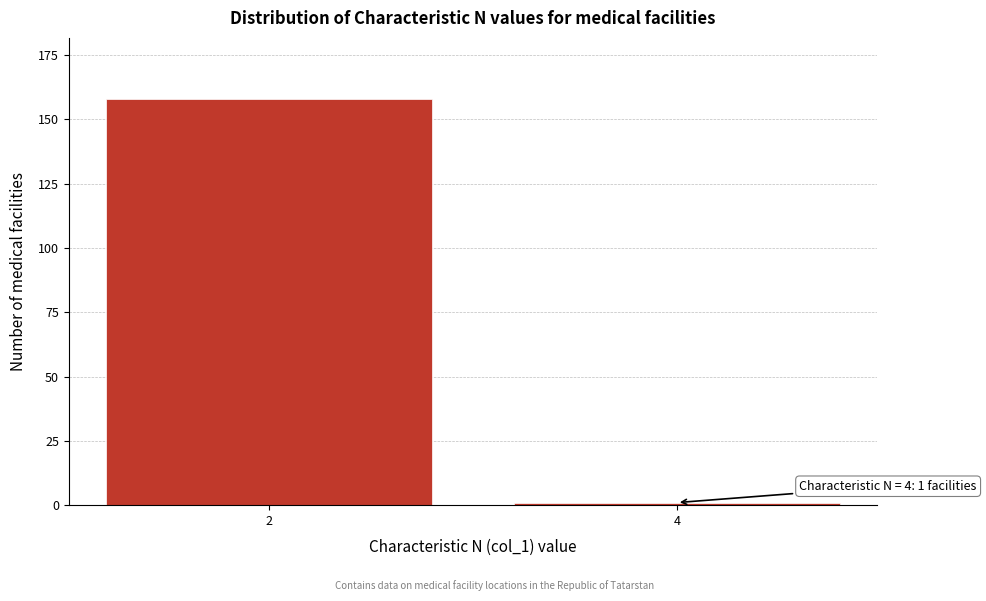

Reading left to right, list all the values displayed in this chart.

158	1